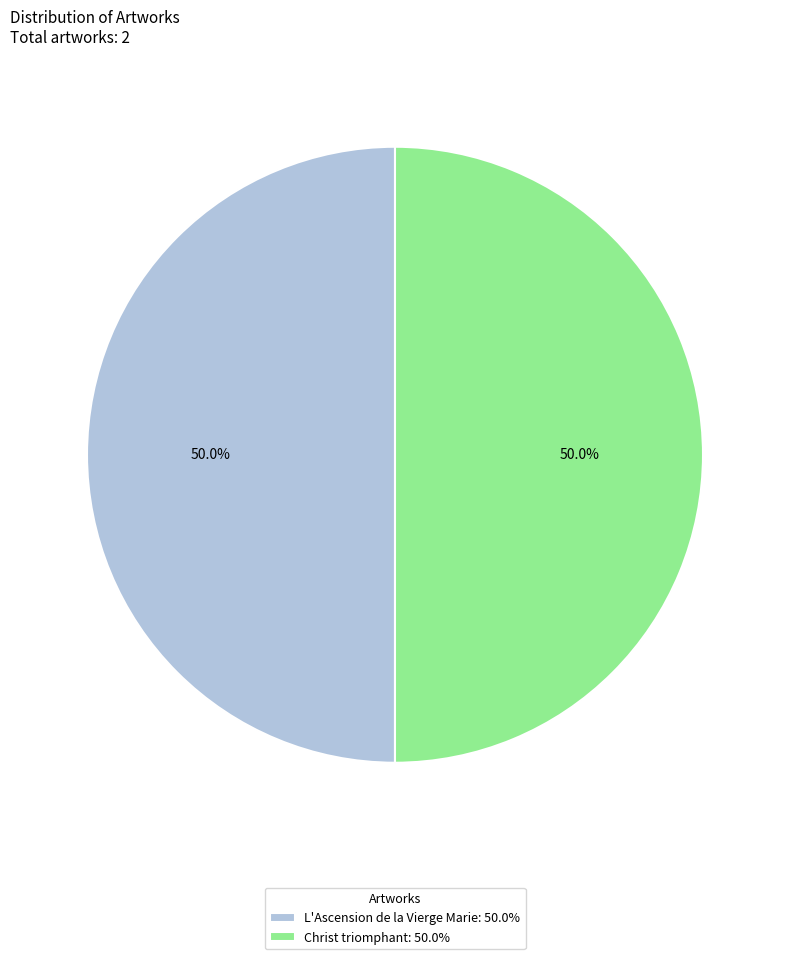

Count the number of slices in the pie.

2